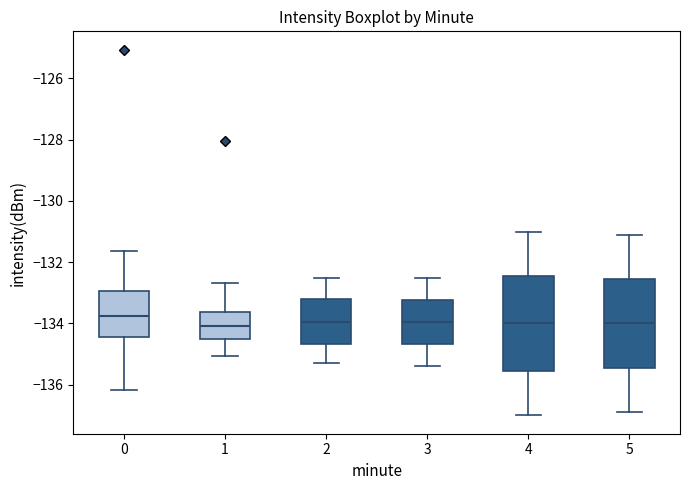

Reading left to right, transcribe this box plot: for each box, give where its median line is, the range the box spans, and where its two whiskers end, as read against the y-axis. The values are not printed on the chart, so give them approximately, as read against the axis.

0: median -133.8, box -134.4 to -133.0, whiskers -136.2 to -131.6
1: median -134.0, box -134.6 to -133.6, whiskers -135.0 to -132.6
2: median -134.0, box -134.6 to -133.2, whiskers -135.2 to -132.4
3: median -134.0, box -134.6 to -133.2, whiskers -135.4 to -132.4
4: median -134.0, box -135.6 to -132.4, whiskers -137.0 to -131.0
5: median -134.0, box -135.4 to -132.6, whiskers -136.8 to -131.0